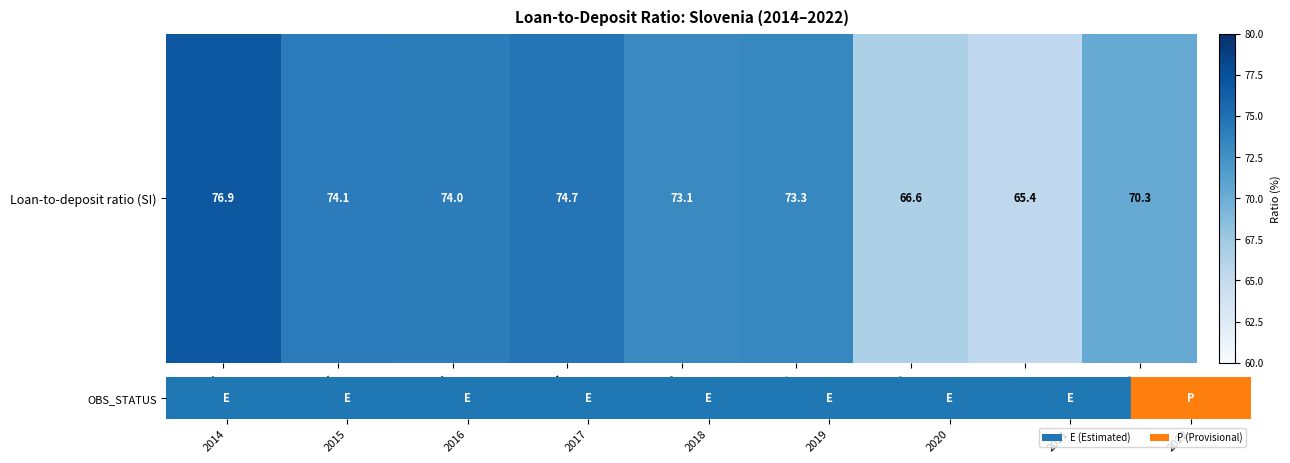

What is the sum of the values at 2015 and 2022?

144.4